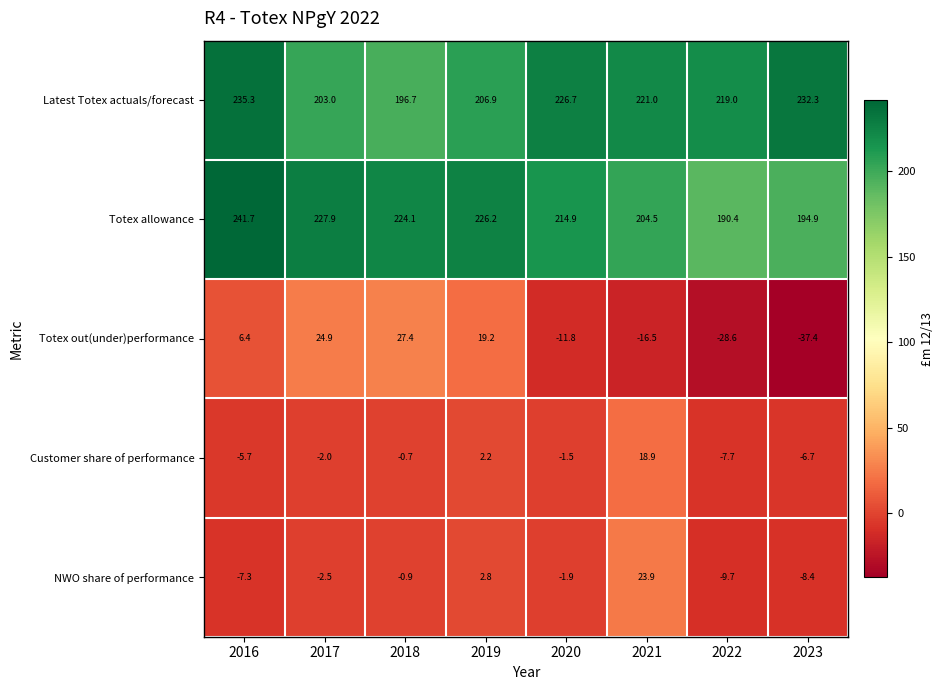

How many distinct data groups are displayed?

5